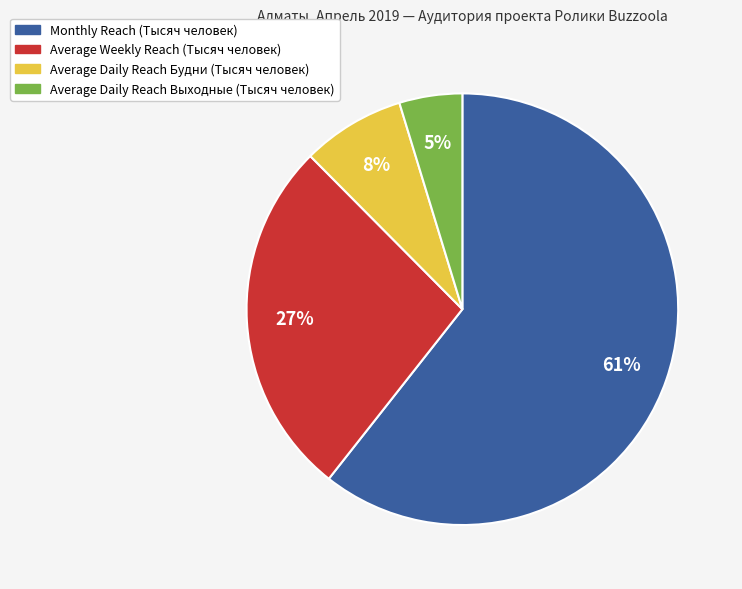

Which category has the smallest portion of the pie?

Average Daily Reach Выходные (Тысяч человек)